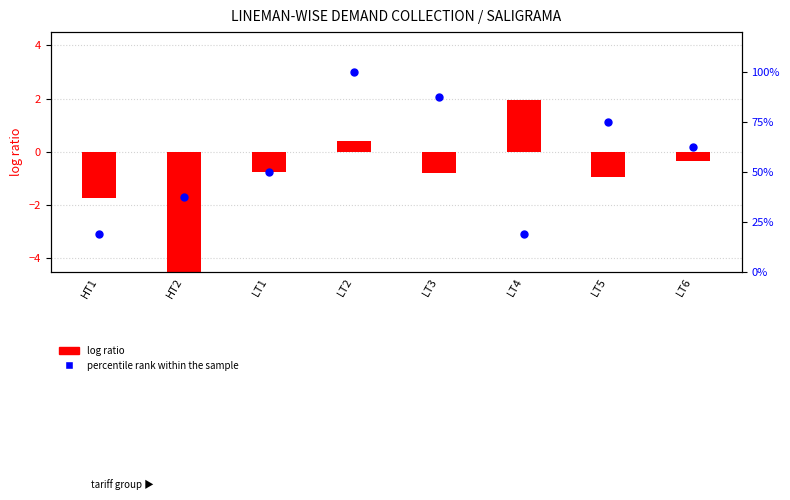

What are all the series names shown in the legend?

log ratio, percentile rank within the sample